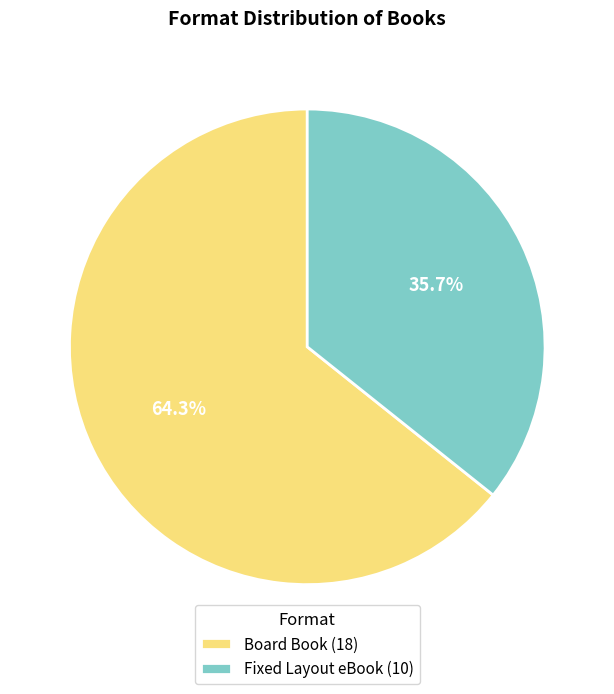

To the nearest percent, what percentage of the pie is Fixed Layout eBook?

36%